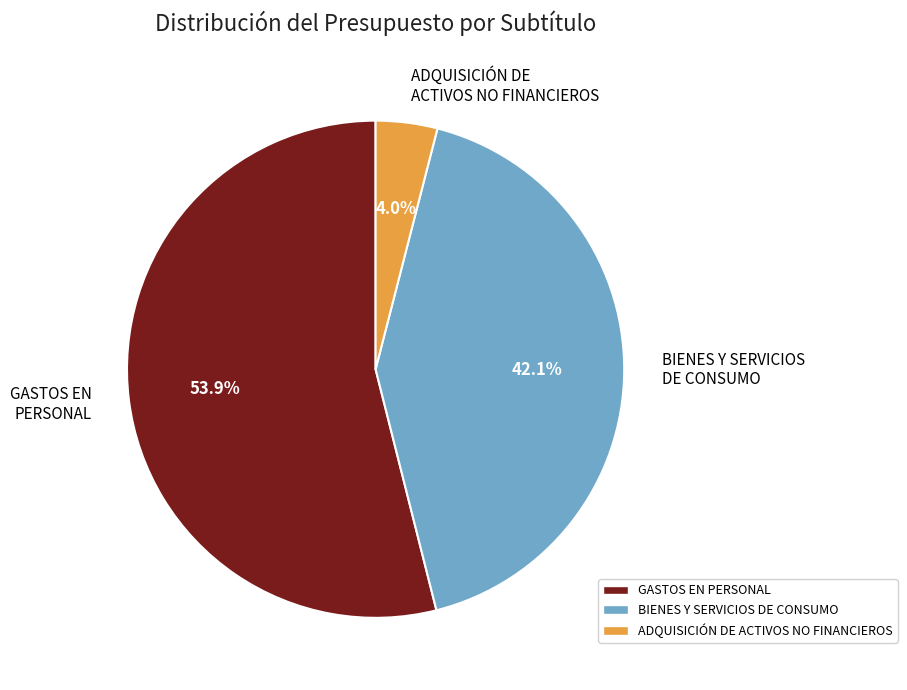

To the nearest percent, what portion does BIENES Y SERVICIOS DE CONSUMO represent?

42%